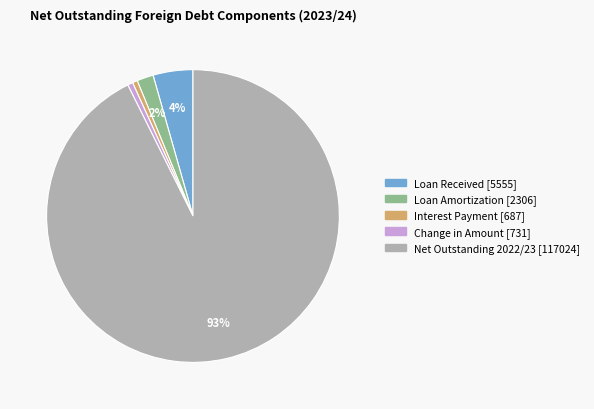

To the nearest percent, what is the average slice percentage?

20%